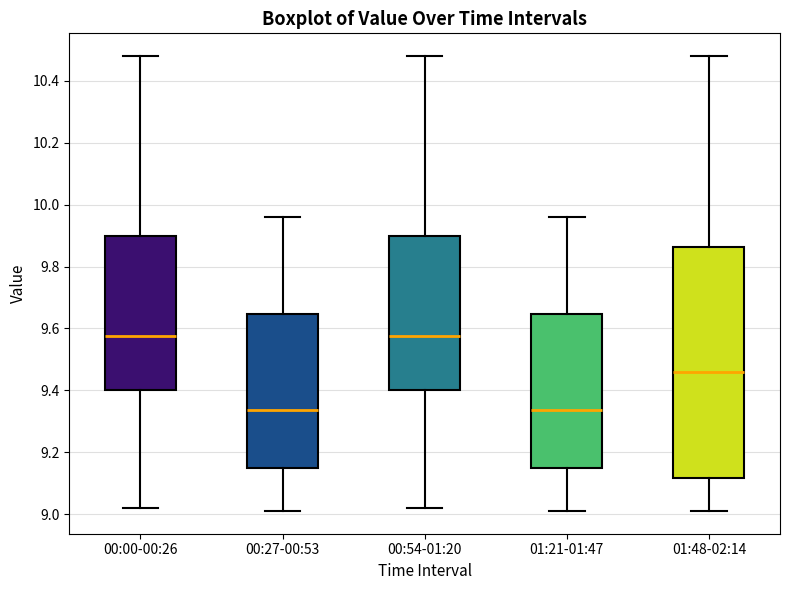

Reading left to right, transcribe this box plot: for each box, give where its median line is, the range the box spans, and where its two whiskers end, as read against the y-axis. The values are not printed on the chart, so give them approximately, as read against the axis.

00:00-00:26: median 9.58, box 9.40 to 9.90, whiskers 9.02 to 10.48
00:27-00:53: median 9.34, box 9.14 to 9.64, whiskers 9.02 to 9.96
00:54-01:20: median 9.58, box 9.40 to 9.90, whiskers 9.02 to 10.48
01:21-01:47: median 9.34, box 9.14 to 9.64, whiskers 9.02 to 9.96
01:48-02:14: median 9.46, box 9.12 to 9.86, whiskers 9.02 to 10.48